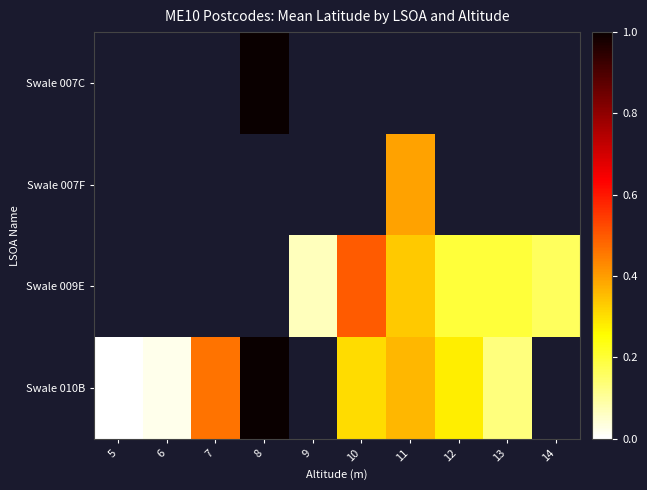

Which series has the largest range (max minus min)?

Swale 010B